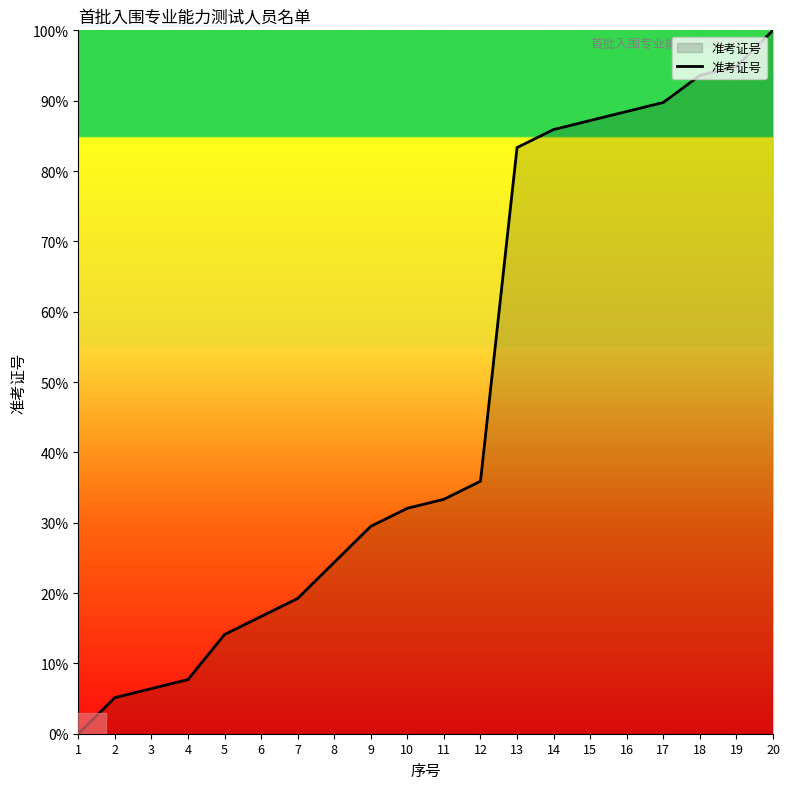

Approximately how many times larger is the value at 8 compared to 6?

1.5